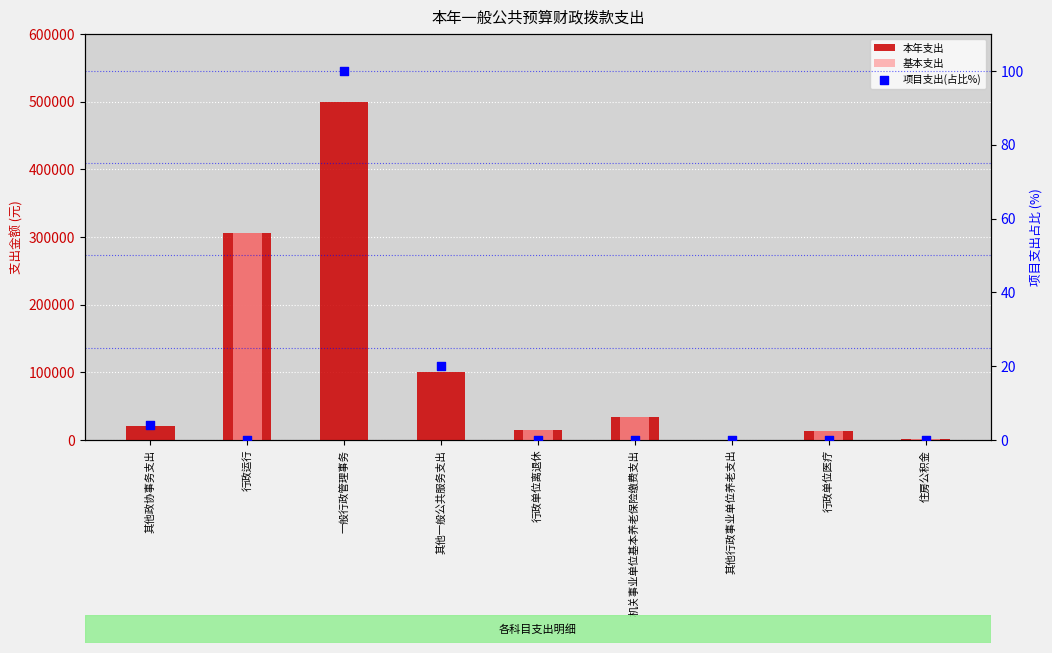

Which series contains the highest Y value?

本年支出